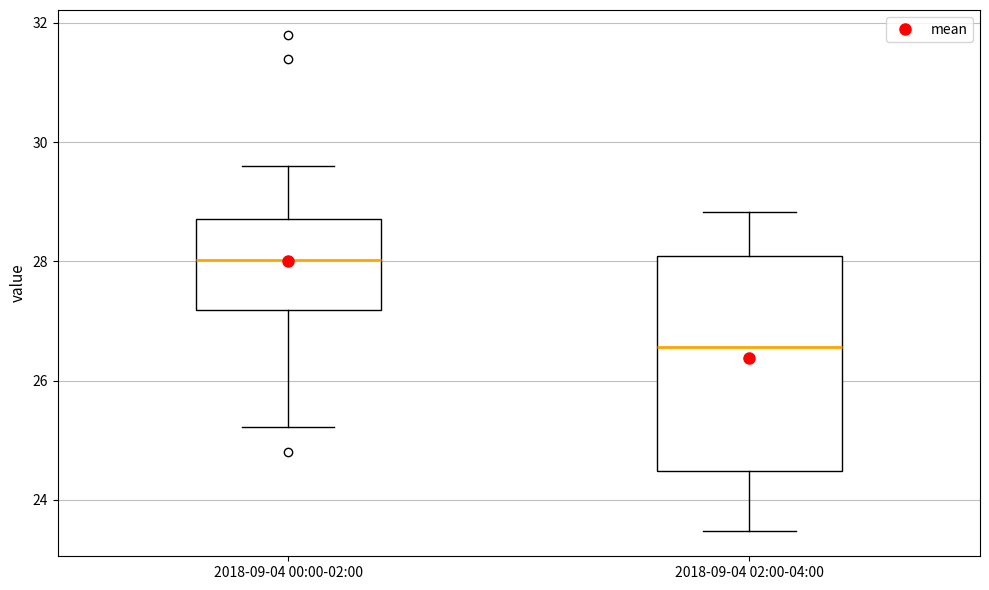

Reading left to right, read every box against the y-axis: the position of its median line, the range the box covers, and the ends of its whiskers. The values are not printed on the chart, so give them approximately, as read against the axis.

2018-09-04 00:00-02:00: median 28.0, box 27.2 to 28.8, whiskers 25.2 to 29.6
2018-09-04 02:00-04:00: median 26.6, box 24.4 to 28.0, whiskers 23.4 to 28.8